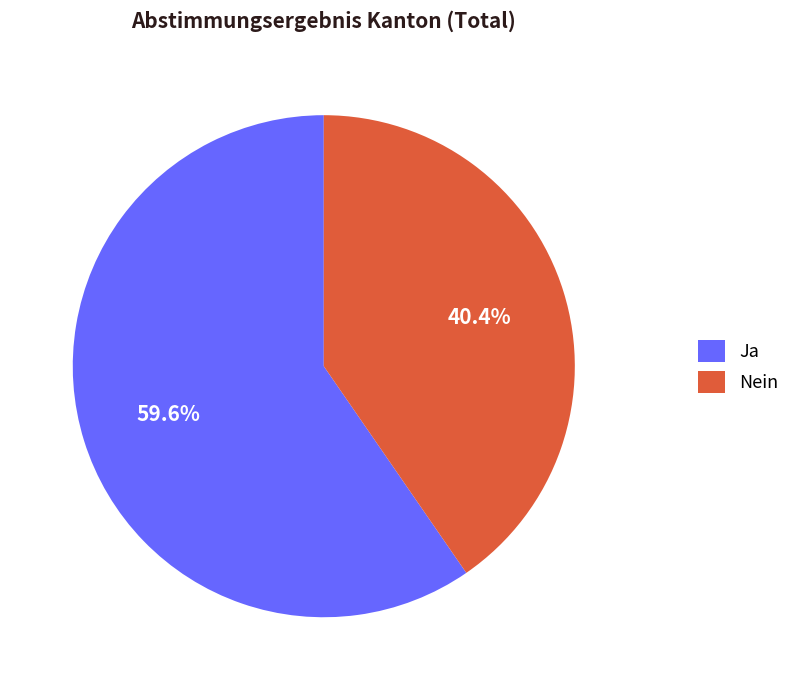

To the nearest percent, what is the combined percentage of Ja and Nein?

100%